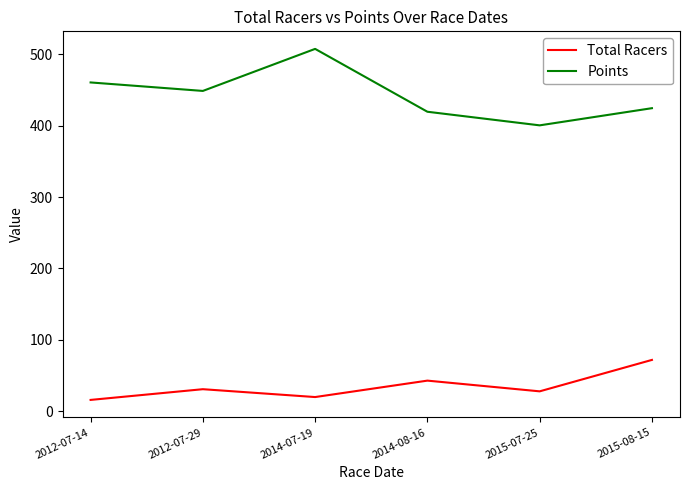

What is the minimum value for Points?

400.4